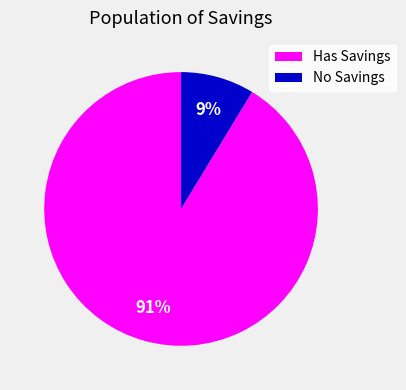

To the nearest percent, what is the combined percentage of No Savings and Has Savings?

100%